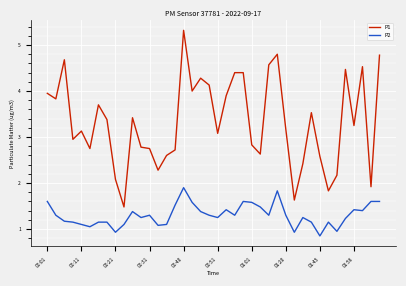

What is the maximum value for P1?

5.3